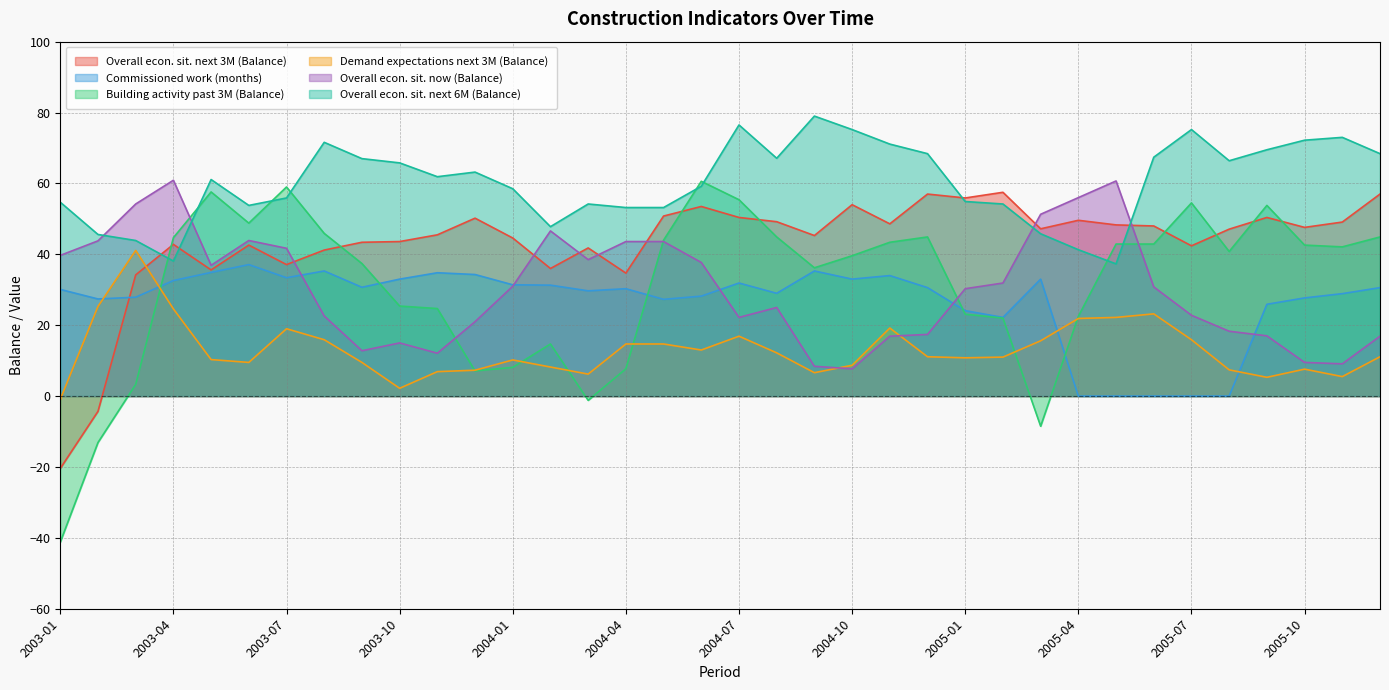

Which series ends up on top after the final intersection of Overall econ. sit. next 3M (Balance) and Demand expectations next 3M (Balance)?

Overall econ. sit. next 3M (Balance)